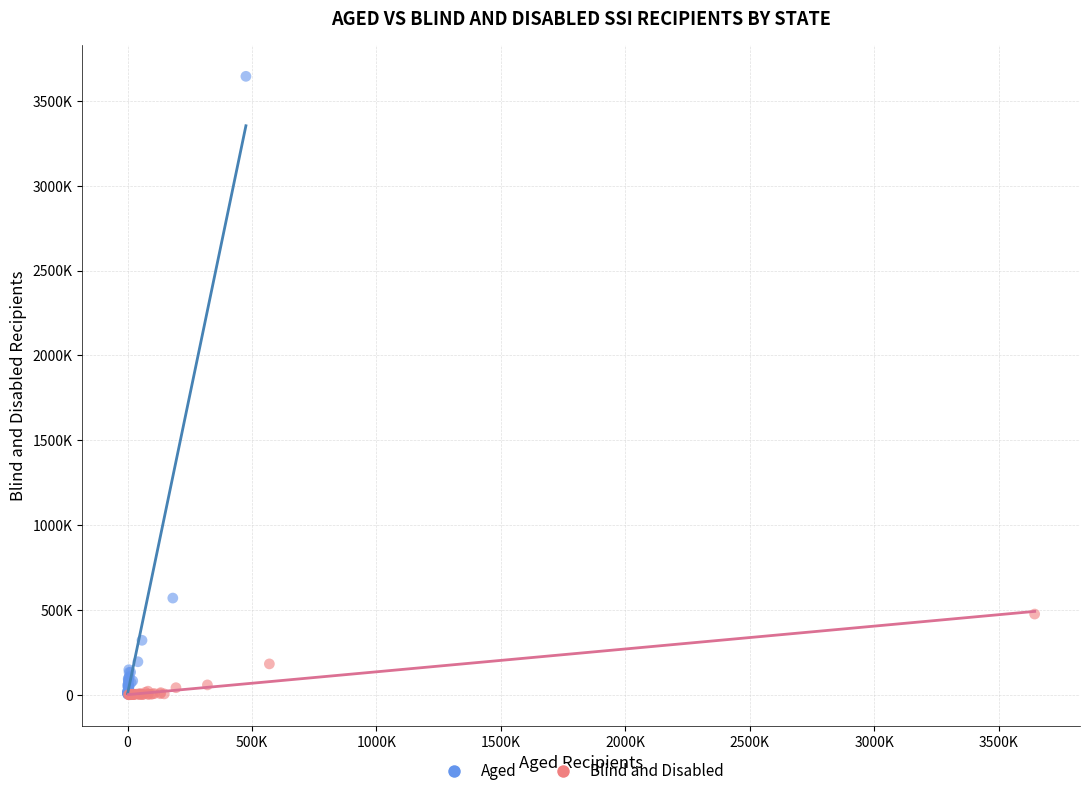

Which series has the largest Y range (max minus min)?

Aged